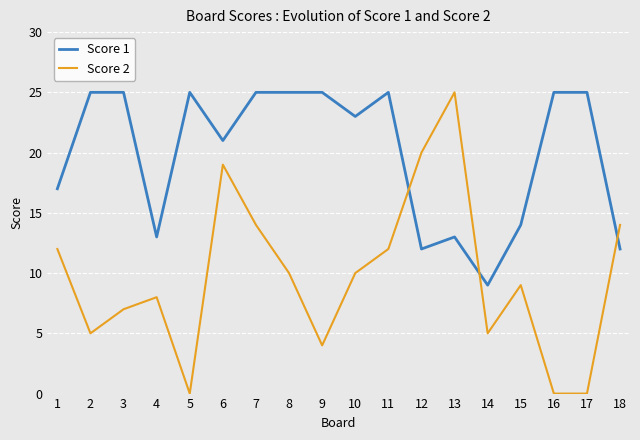

The Score 1 series shows 12 at 18. True or false?

True